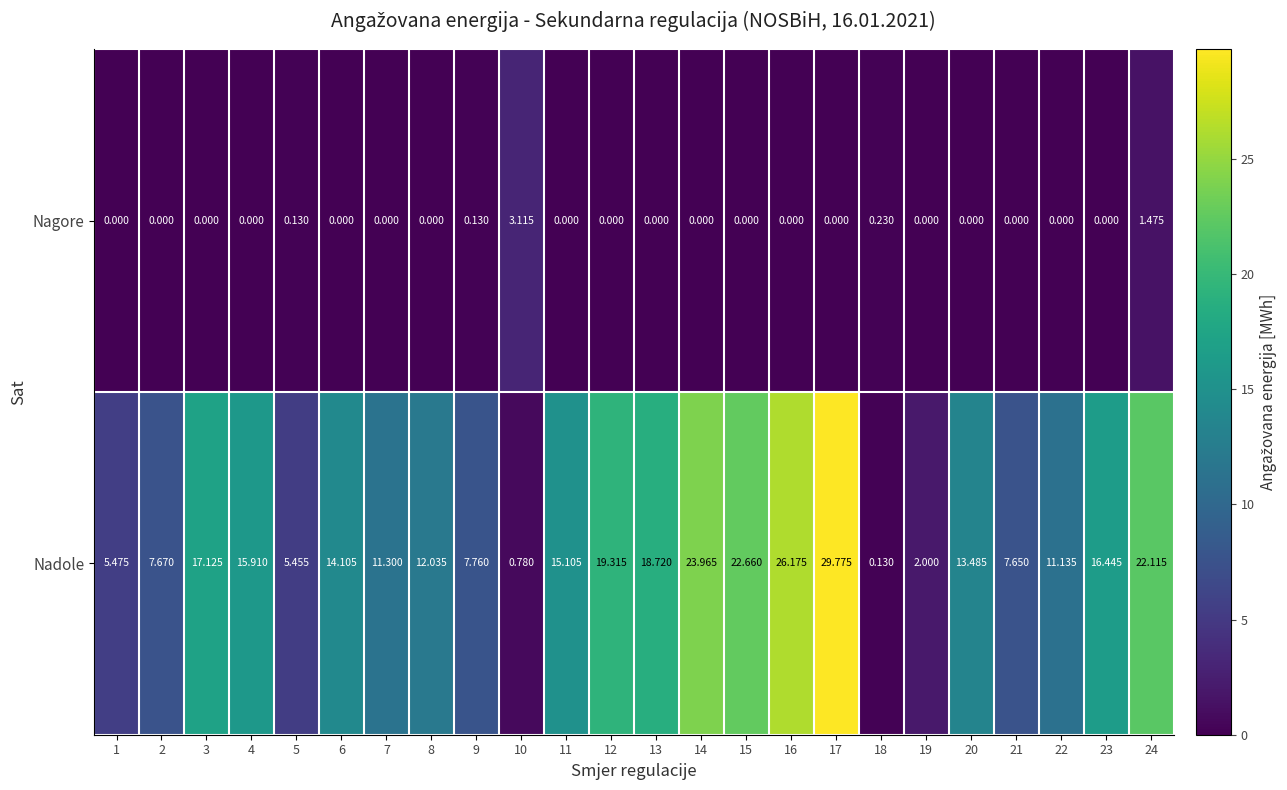

Rank the series by their average value, from lowest to highest.

Nagore, Nadole